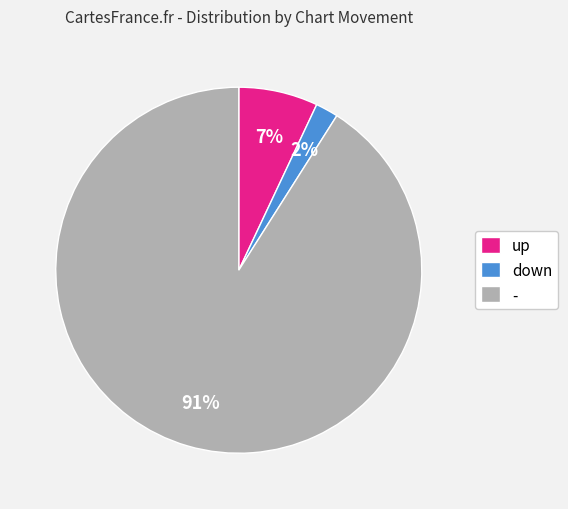

To the nearest percent, what portion does up represent?

7%